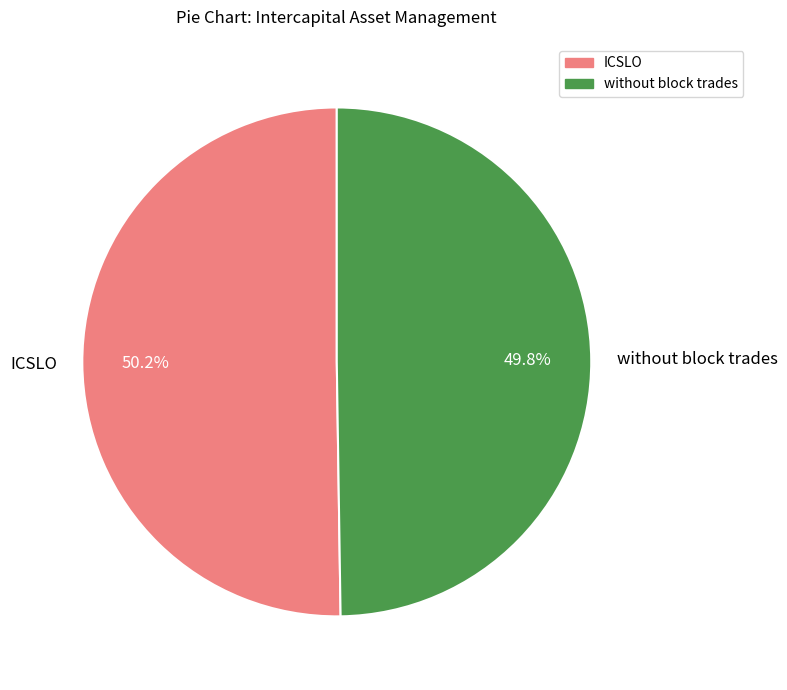

What percentage is NOT represented by ICSLO?

49.8%